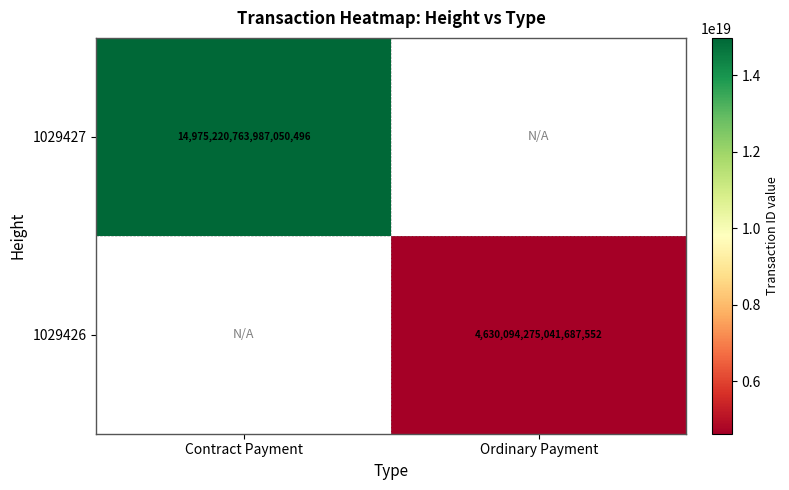

What is the smallest value displayed?

4630094275041687552.0